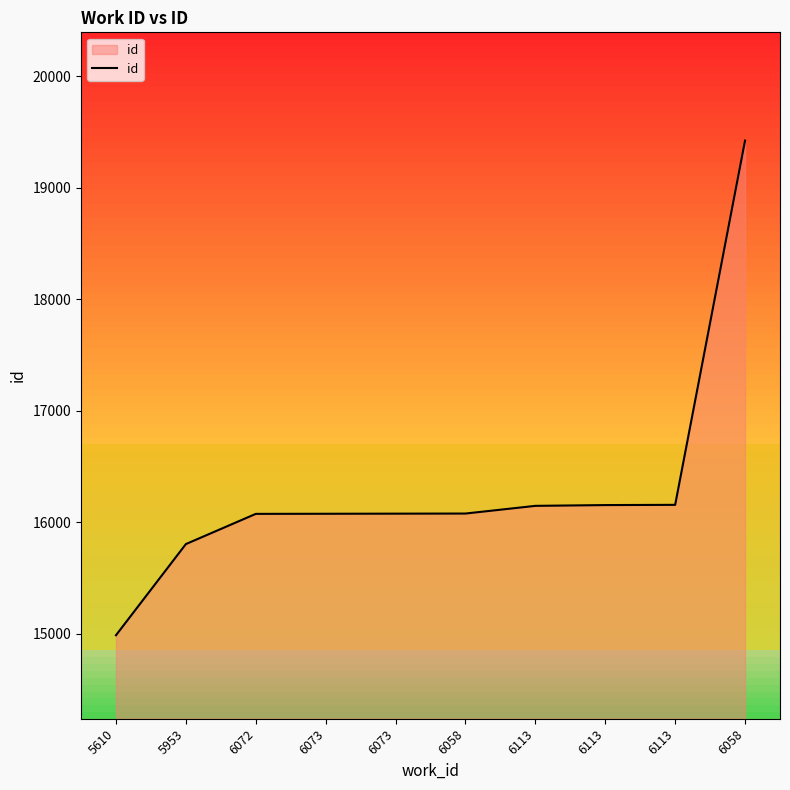

Rank the categories by value from highest to lowest.

6058, 6113, 6113, 6113, 6058, 6073, 6073, 6072, 5953, 5610